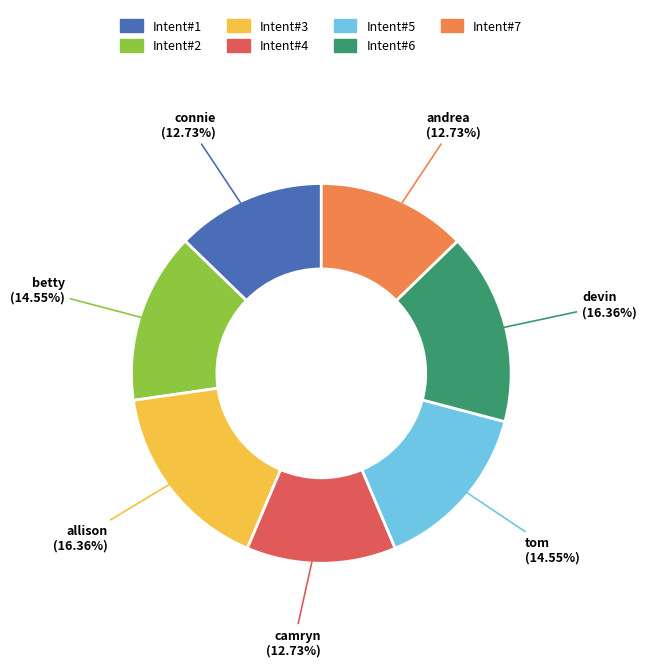

How many segments does this pie chart have?

7